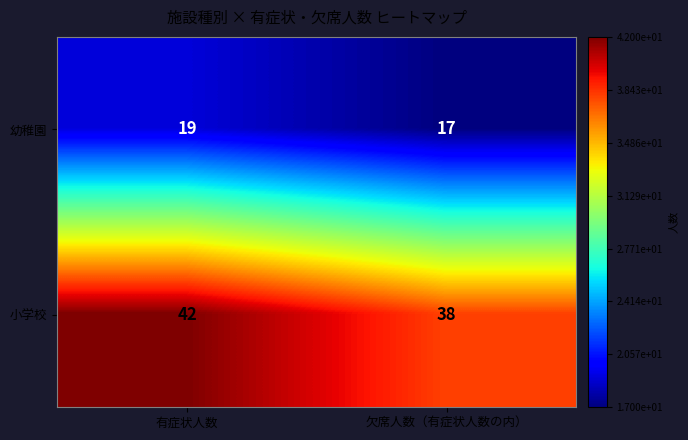

Between 有症状人数 and 欠席人数（有症状人数の内）, which series saw the biggest shift?

小学校